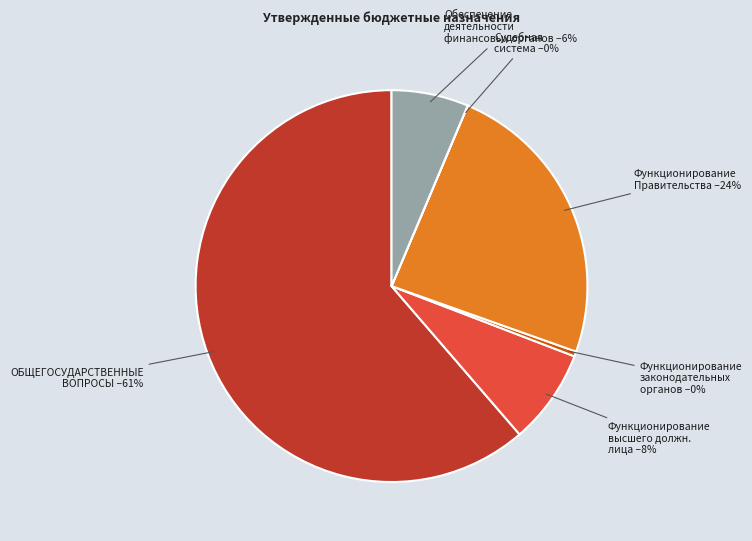

To the nearest percent, what is the average slice percentage?

17%